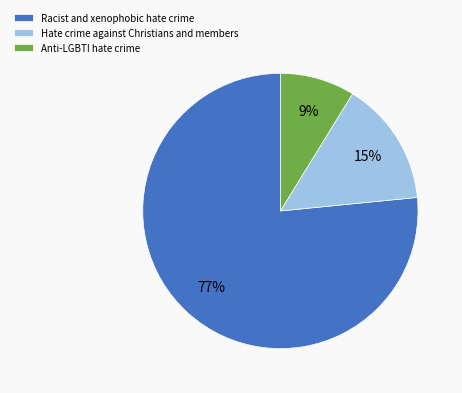

Do Racist and xenophobic hate crime and Hate crime against Christians and members together represent more than half of the pie?

Yes